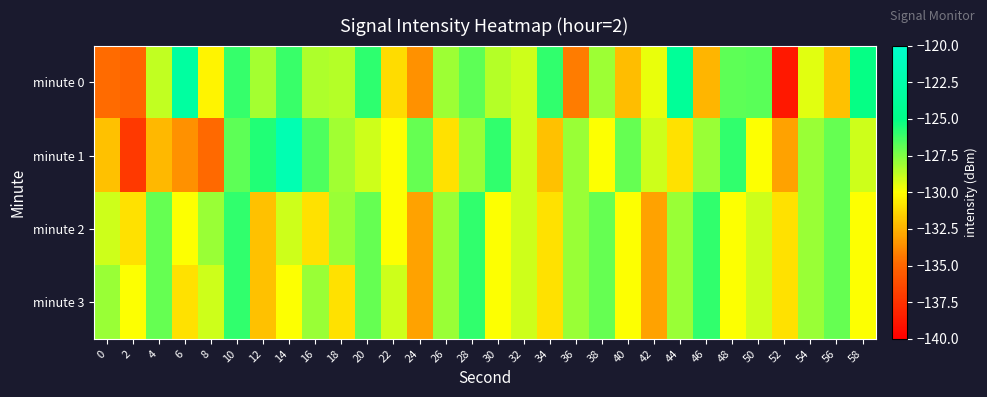

How many categories are shown in the chart?

30